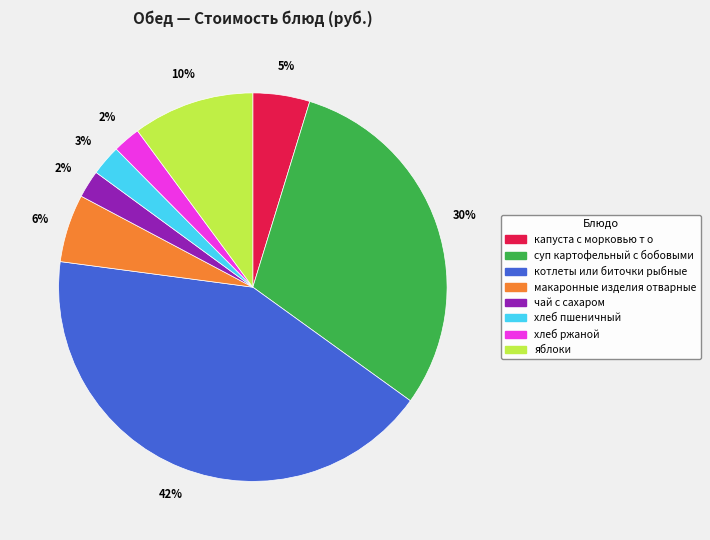

Count the number of slices in the pie.

8